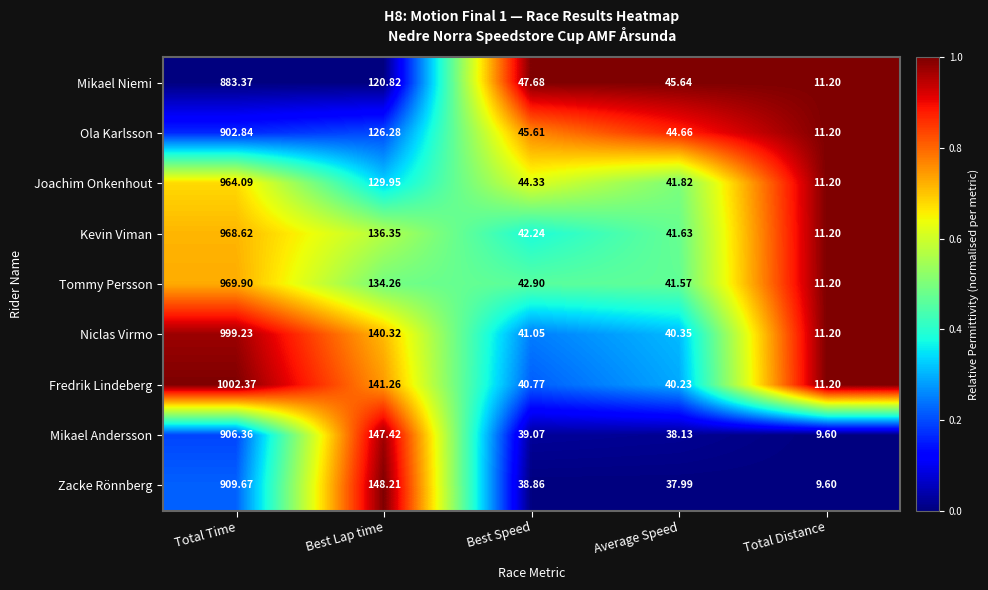

Which series changed the most between Total Time and Best Speed?

Fredrik Lindeberg